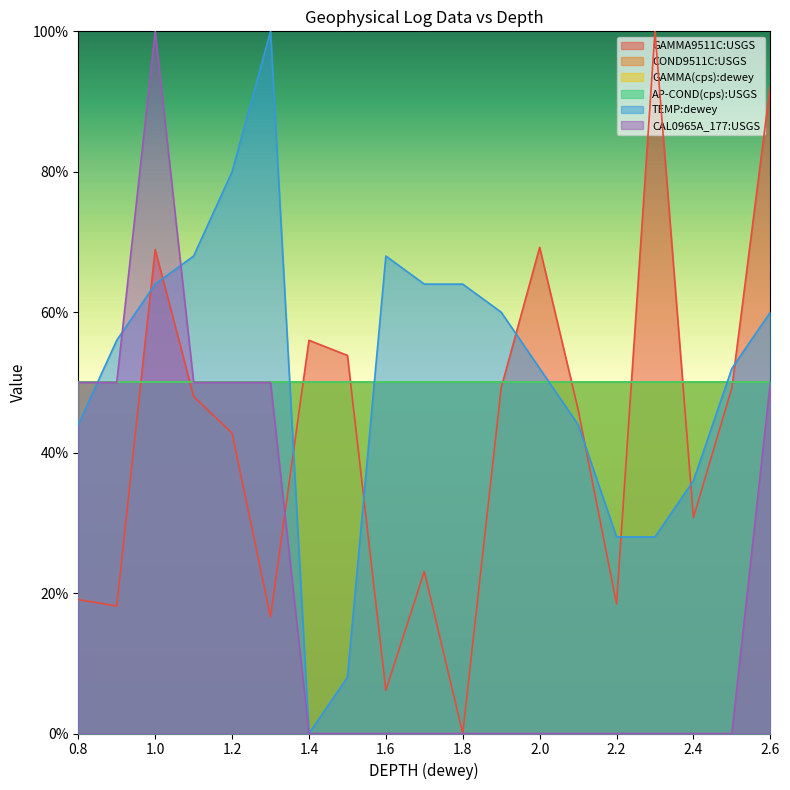

What is the total value across all series at 2.0?

121.2